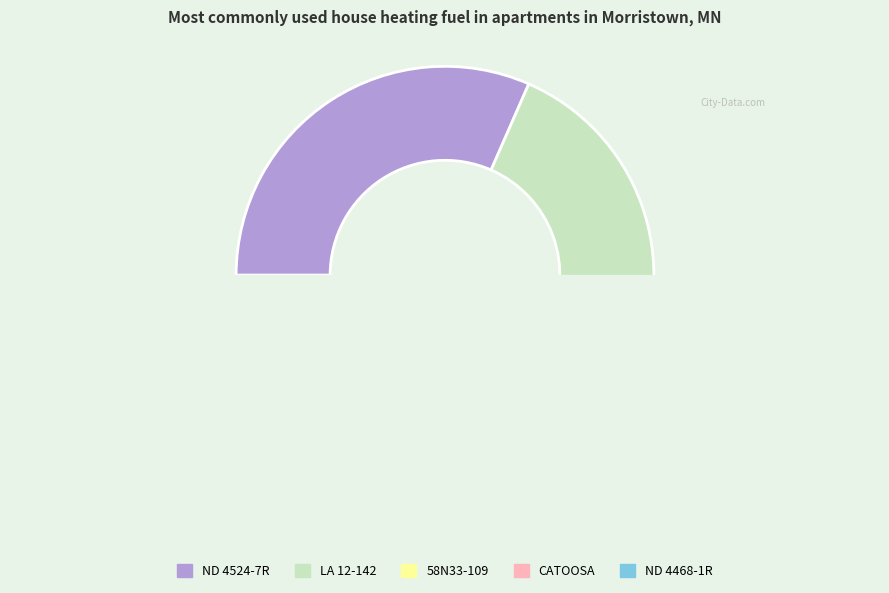

Which slice is the smallest?

58N33-109